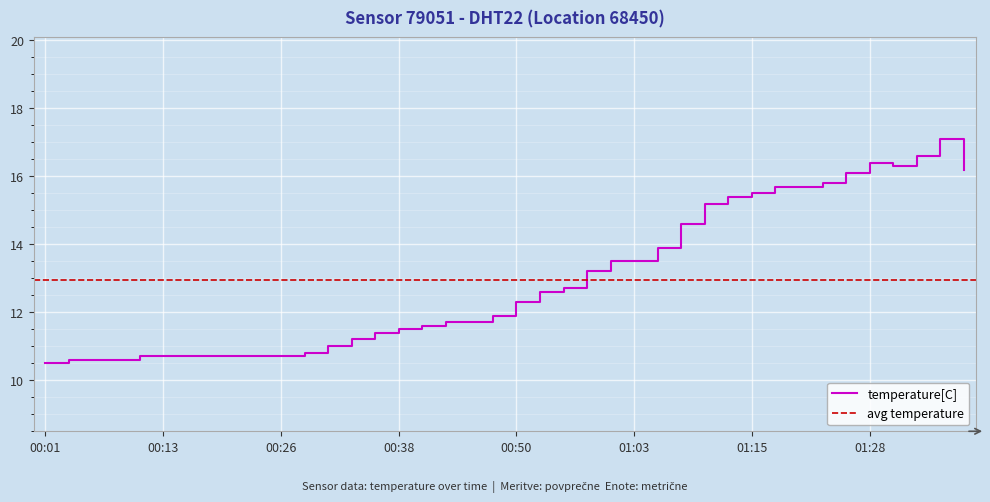

How many points are higher than both their immediate neighbors (excluding endpoints)?

2